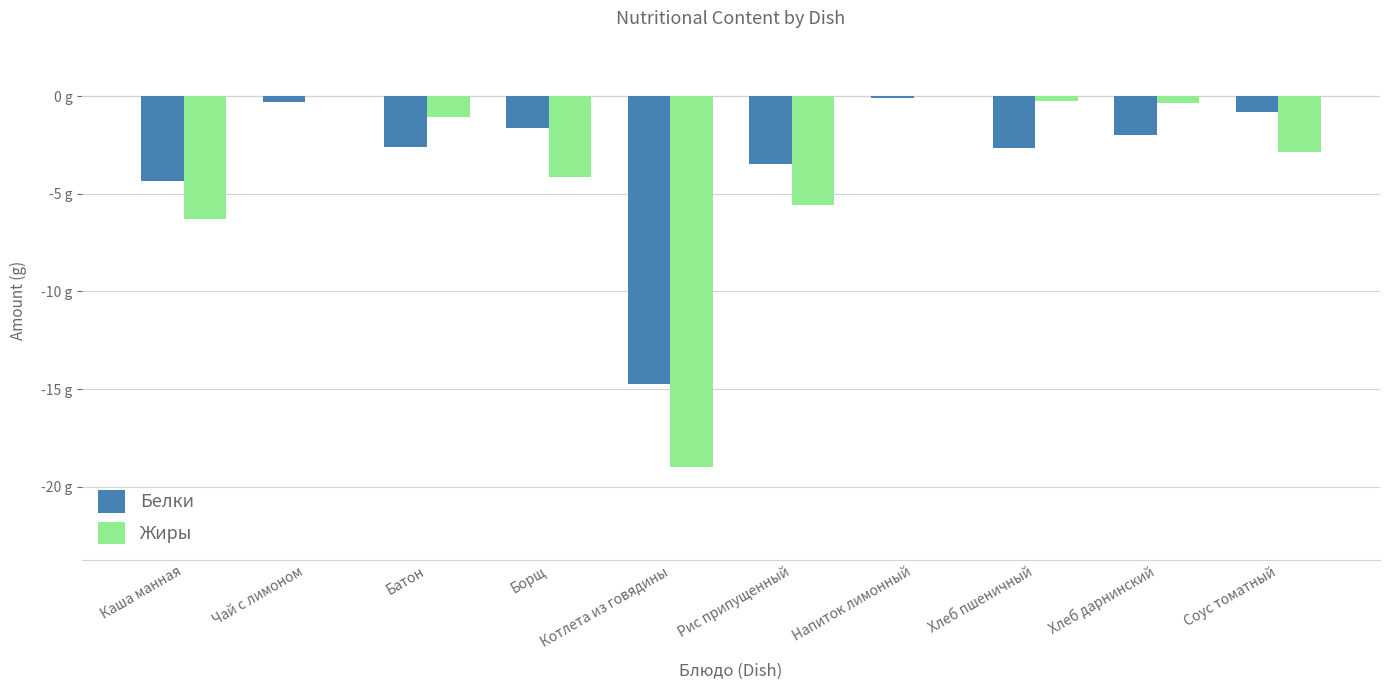

Which has a higher value, Рис припущенный or Напиток лимонный?

Напиток лимонный